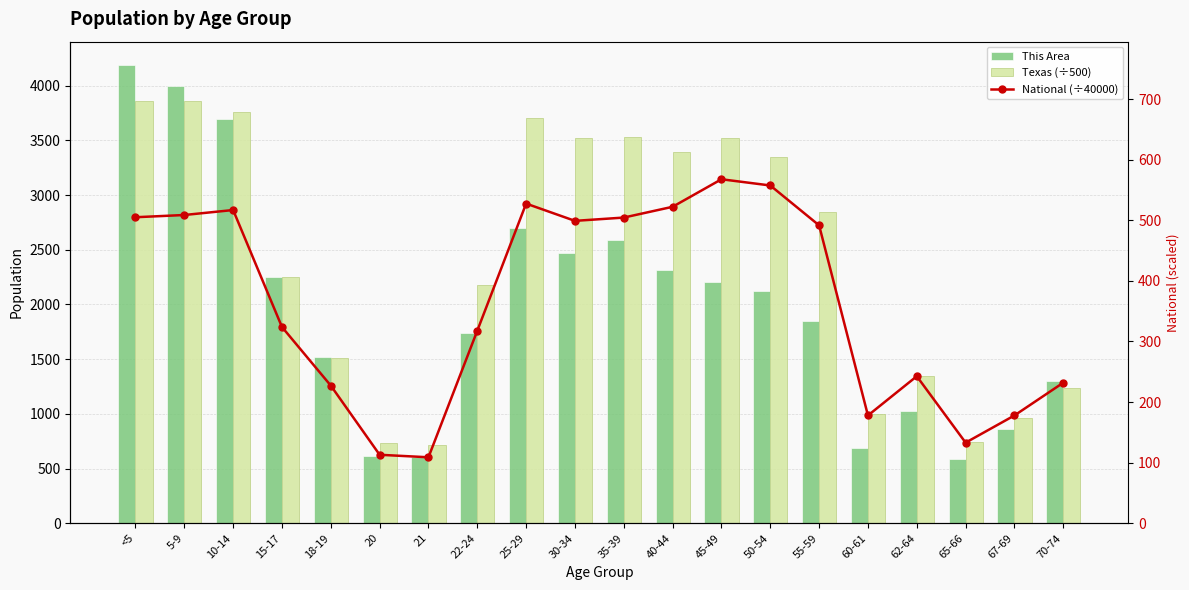

Between 5-9 and 15-17, which is larger?

5-9